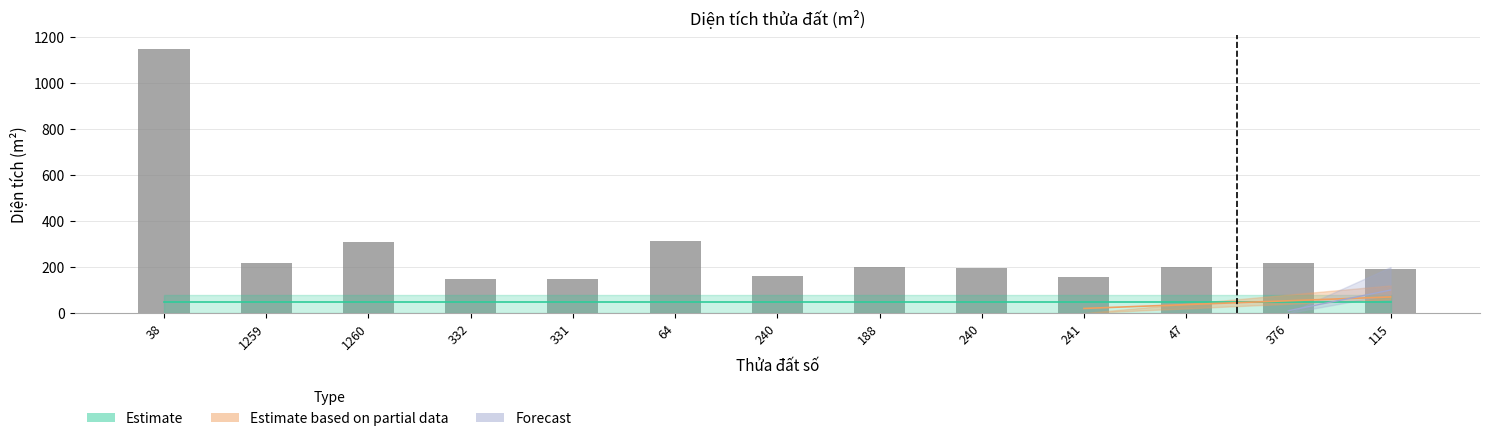

Which category has the lowest value across all series?

332